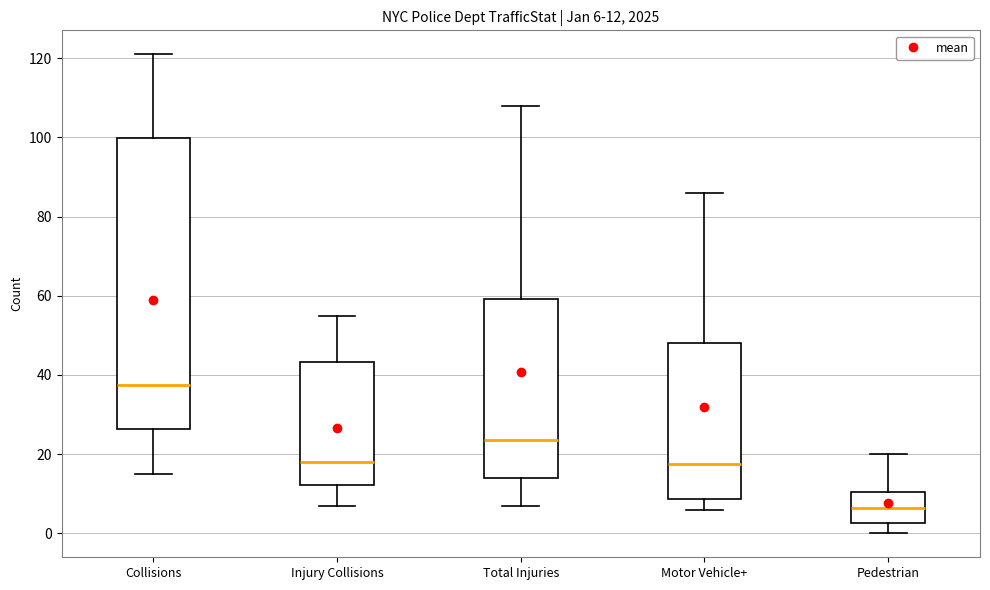

Which box has the lowest median line?

Pedestrian